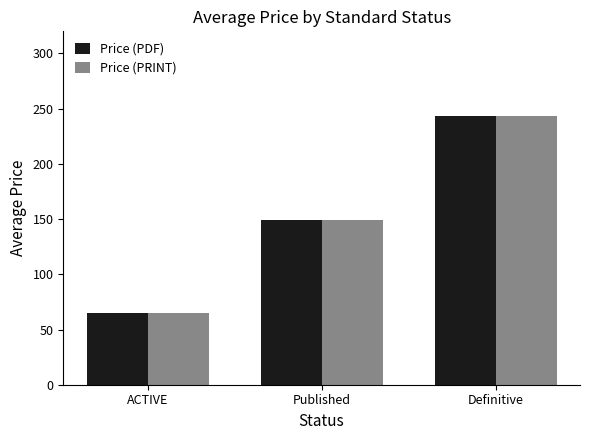

What is the difference between the Price (PDF) values at Definitive and Published?

94.0